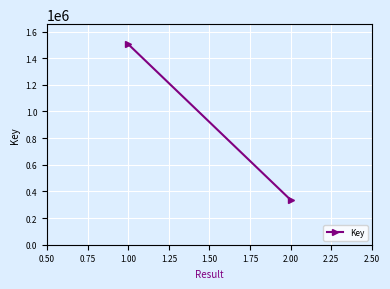

Reading left to right, transcribe all the data shown in this chart.

1504746	335820